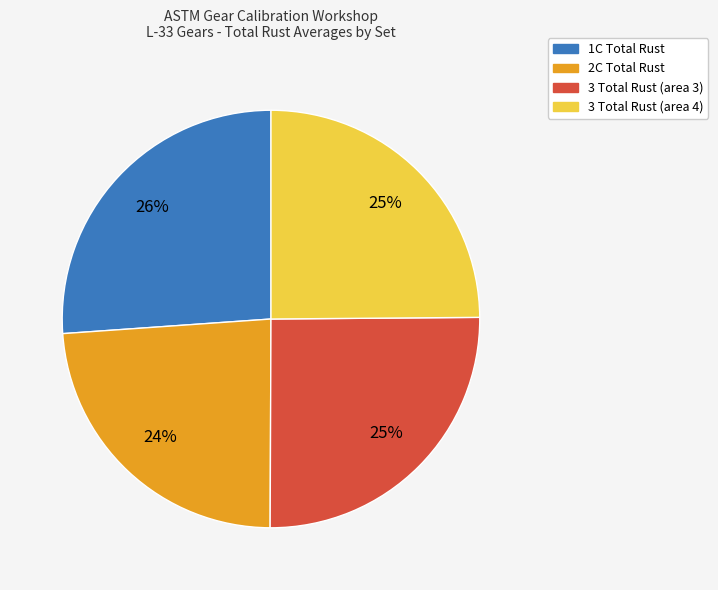

To the nearest percent, what is the difference between the largest and smallest slice percentages?

2%